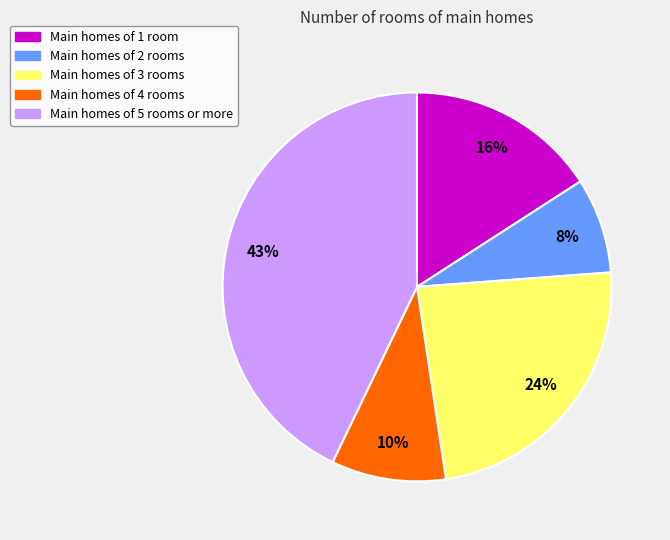

What is the ratio of the value at Main homes of 4 rooms to the value at Main homes of 1 room?

0.6